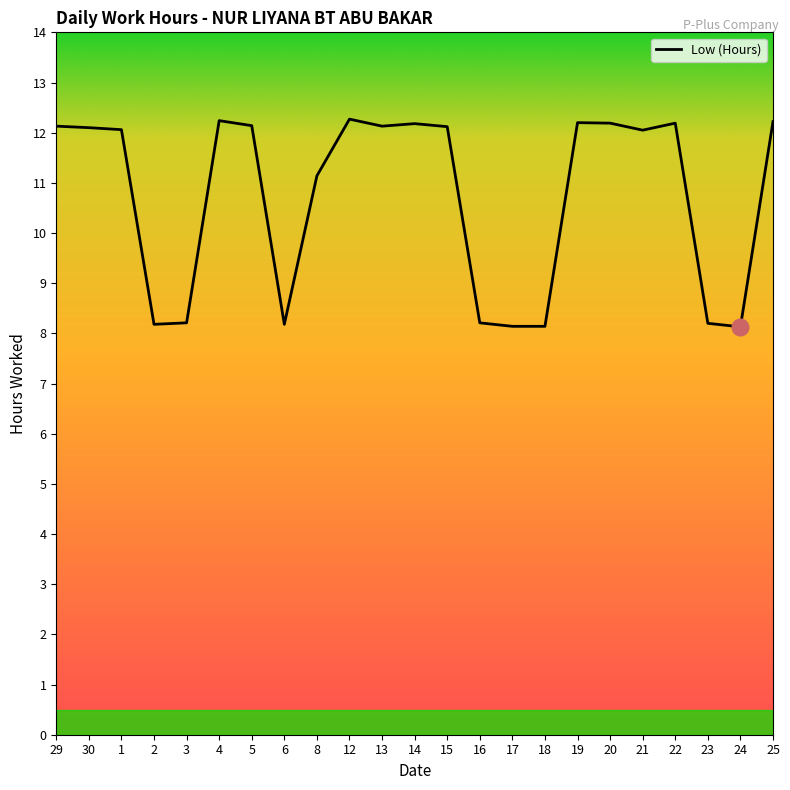

What is the minimum value shown in the chart?

8.1